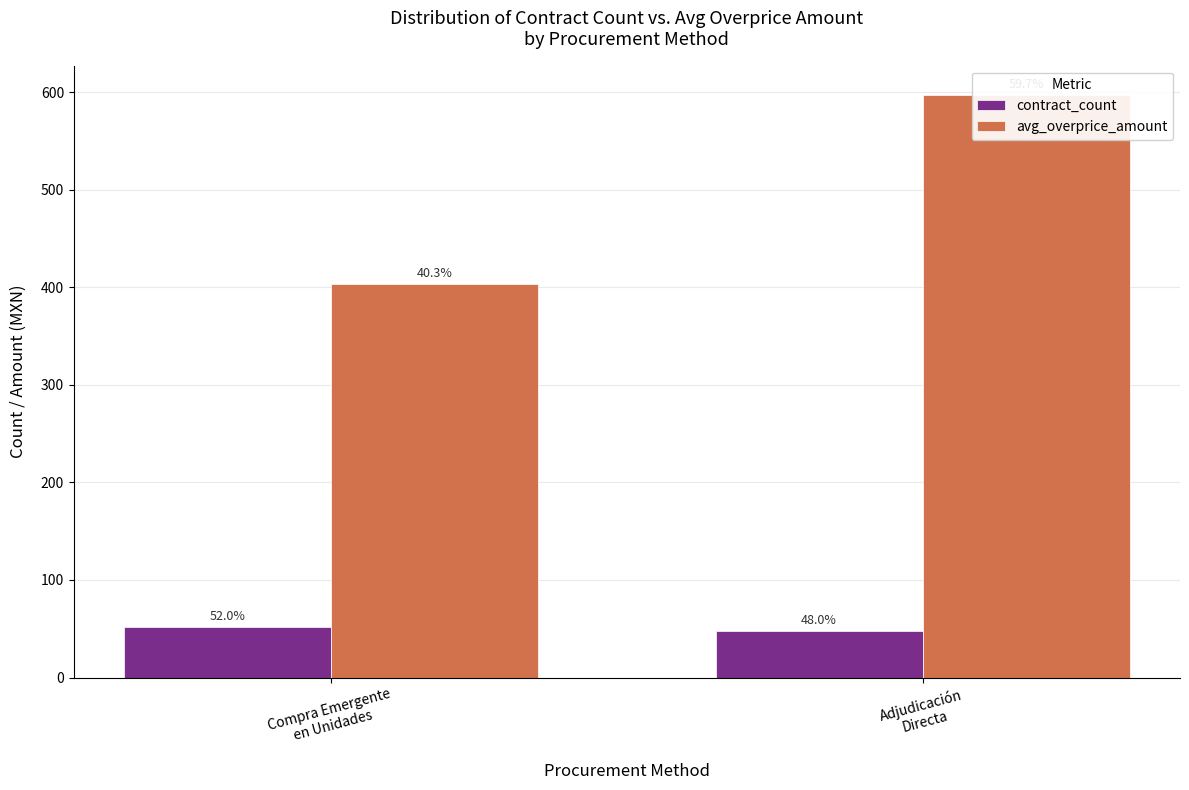

Between Compra Emergente
en Unidades and Adjudicación
Directa, which is larger?

Compra Emergente
en Unidades